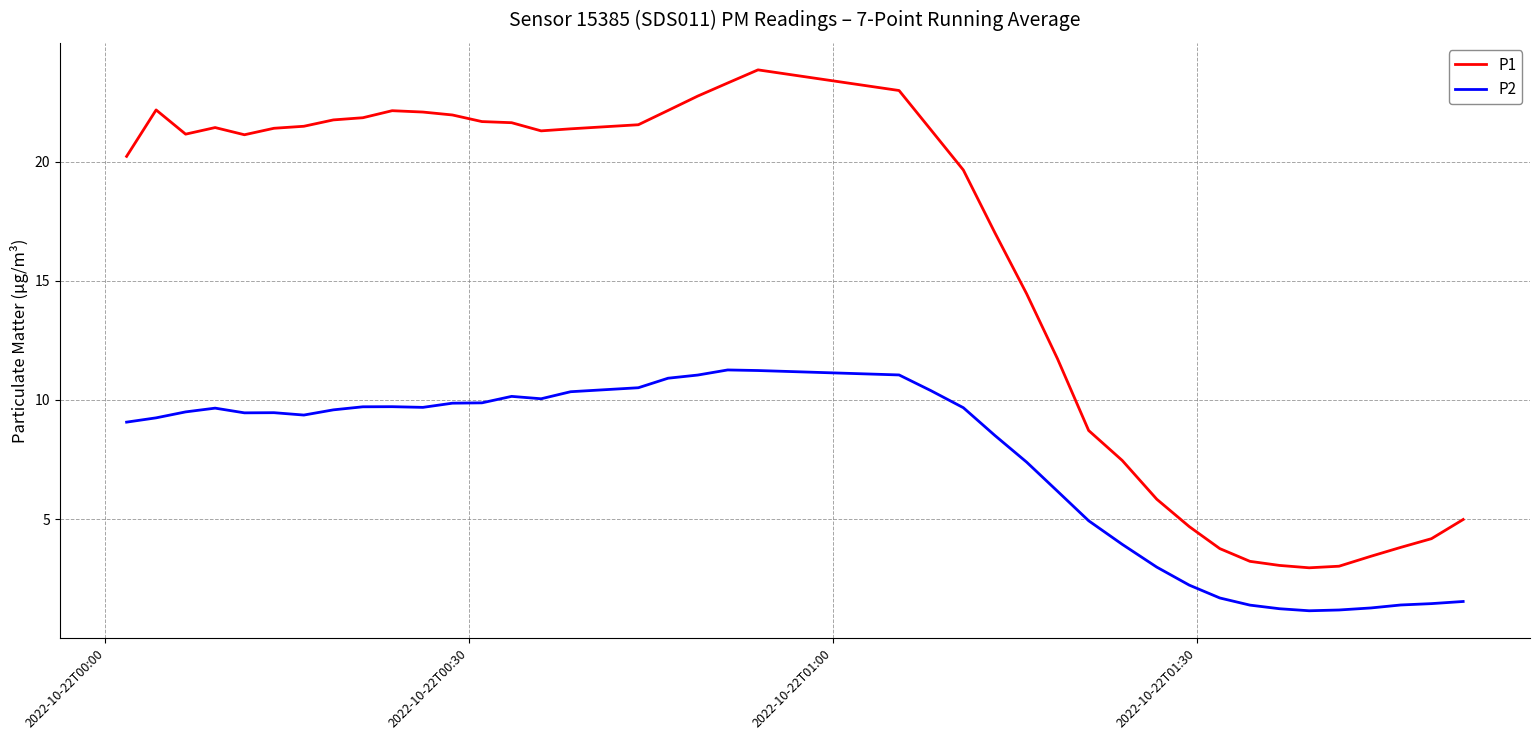

Which series has the widest spread of values?

P1